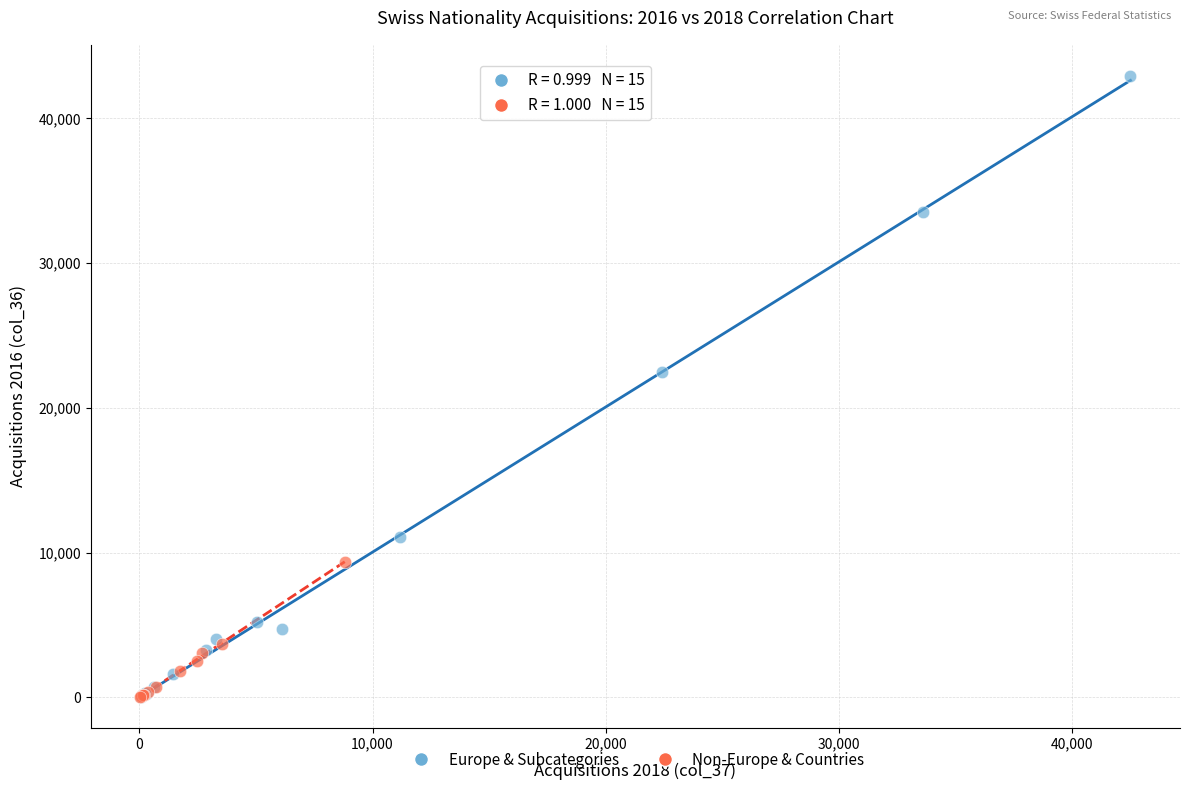

Which series reaches the maximum Y coordinate?

Europe & Subcategories